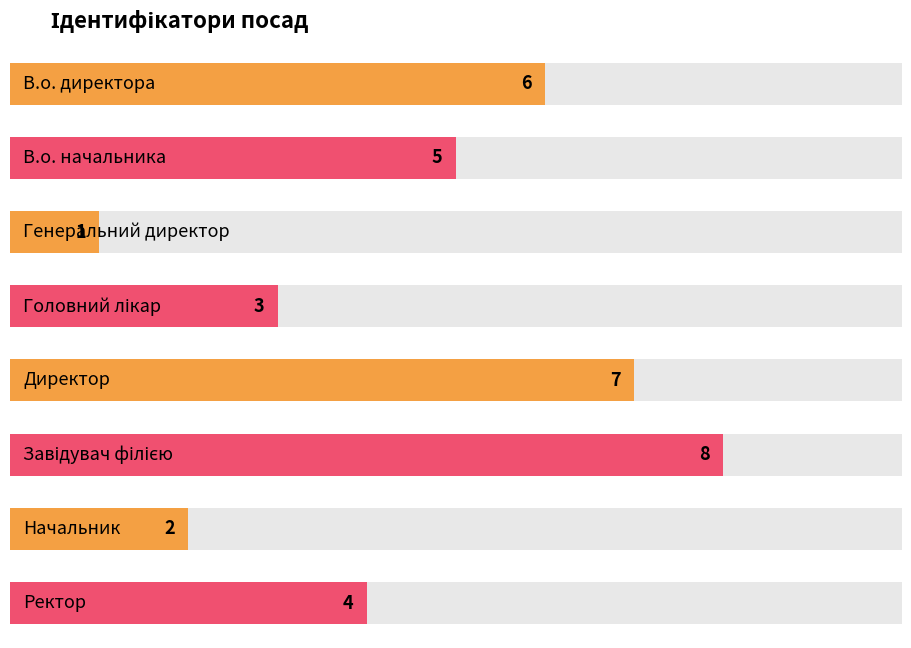

What is the difference between the maximum and minimum values?

7